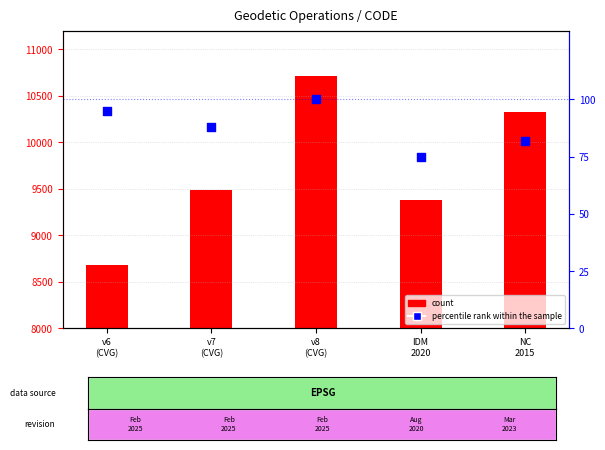

Which series has the largest total across all categories?

count